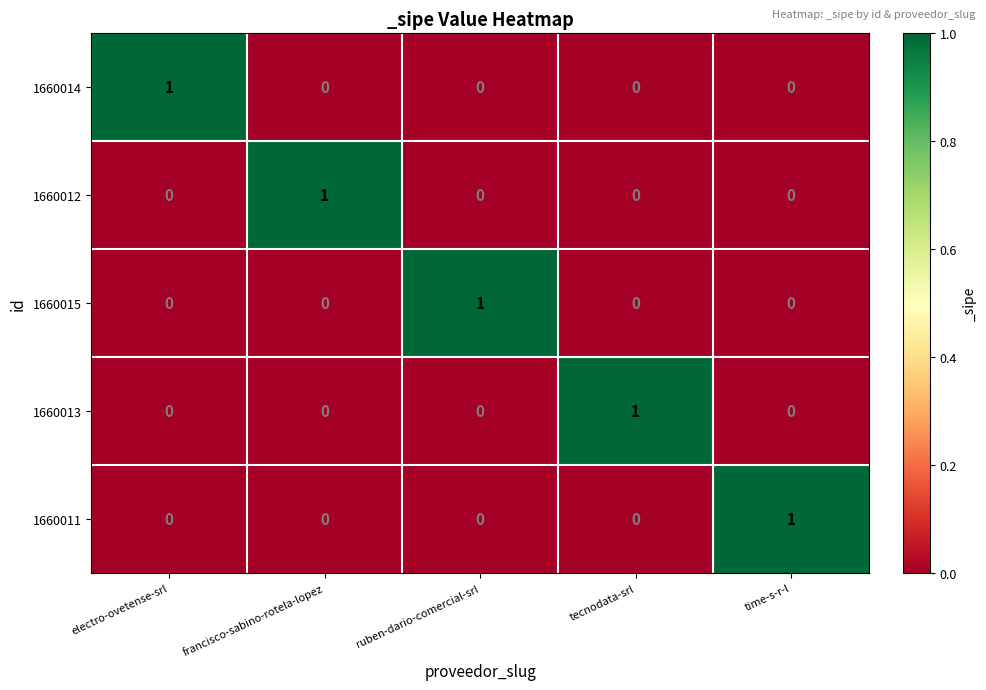

At which label does 1660011 reach its peak?

time-s-r-l